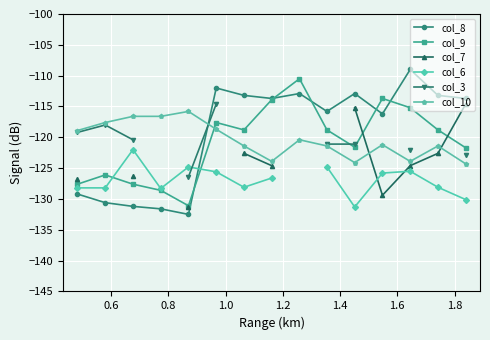

Which series ends up on top after the final intersection of col_10 and col_8?

col_8